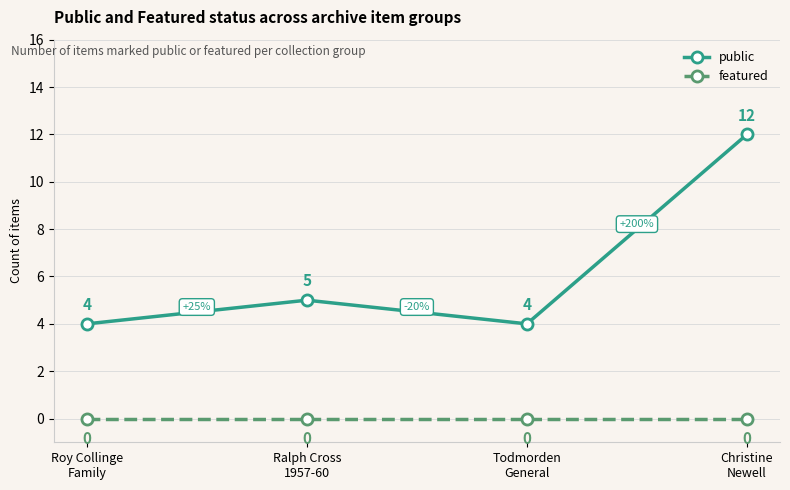

Which series has the widest spread of values?

public